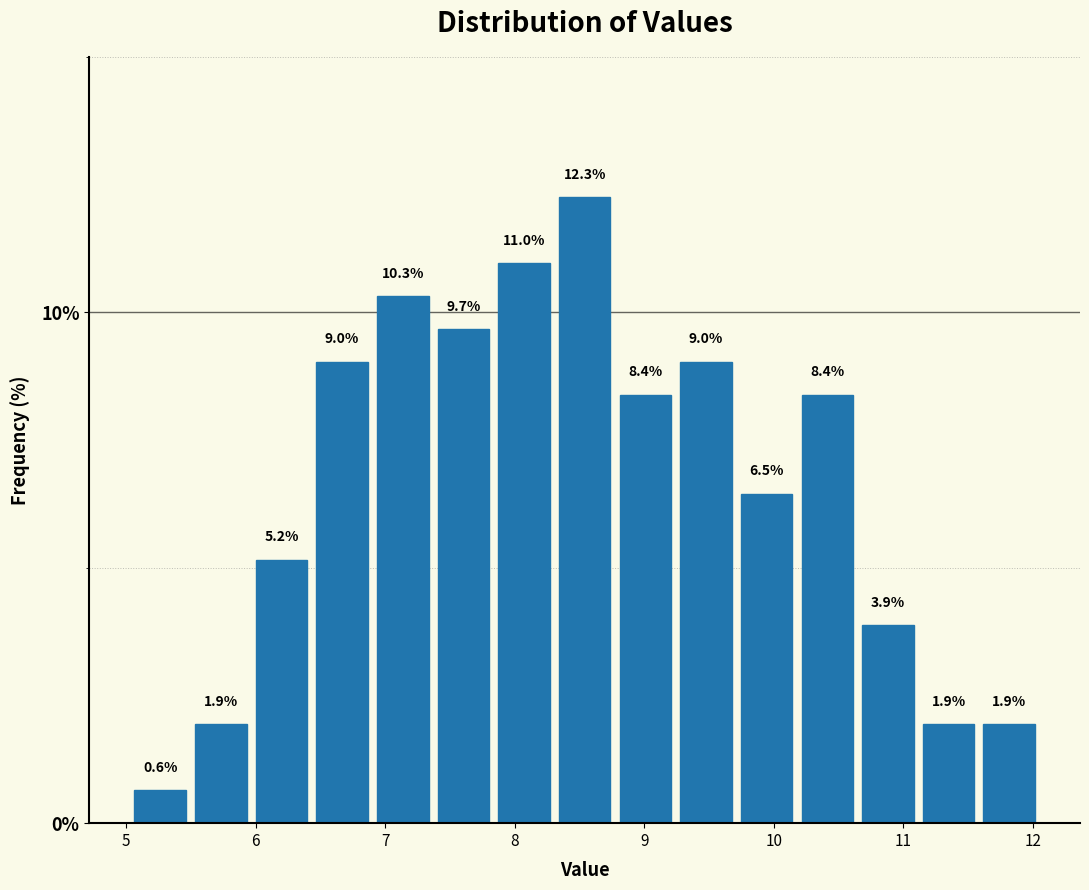

How tall is the bar that spans 5.0 to 5.5 on the x-axis? The bar edges are not printed on the chart, so give them approximately, as read against the axis.

0.6